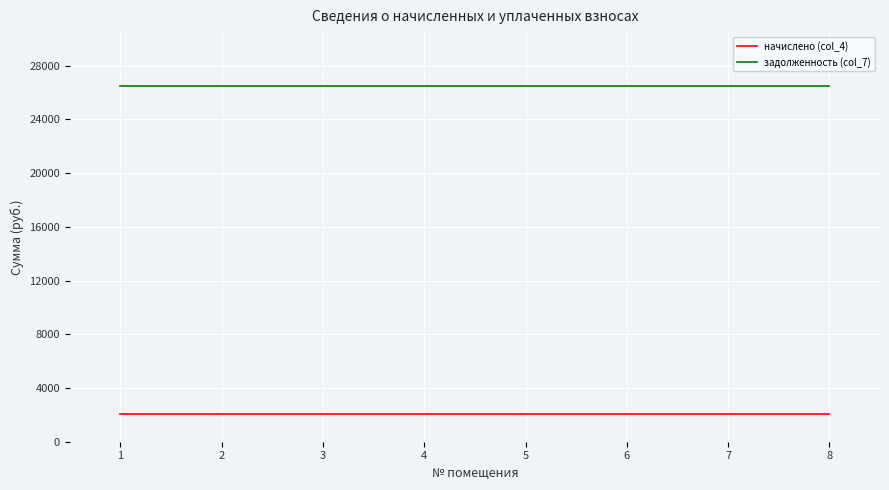

The value of начислено (col_4) at 3 is 610.3. True or false?

False